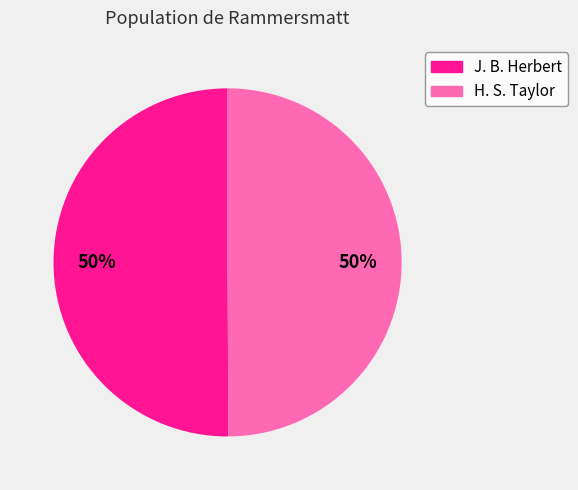

Is it true that J. B. Herbert is 63% of the pie?

False